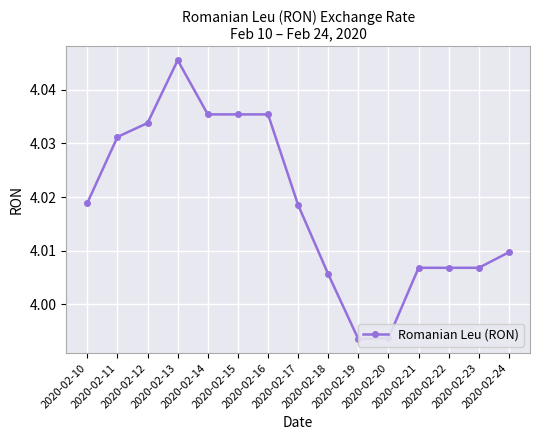

Between 2020-02-17 and 2020-02-21, which is larger?

2020-02-17